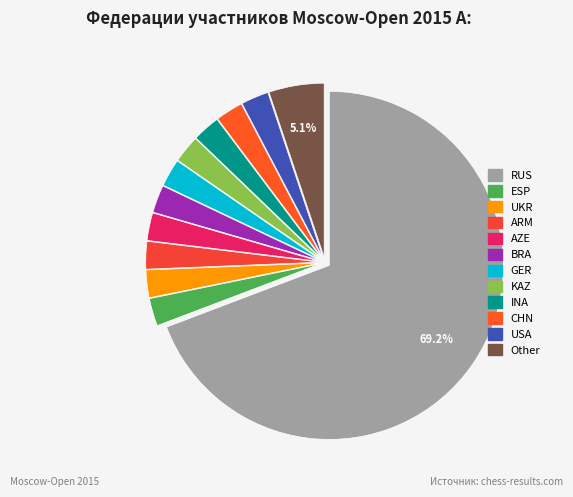

To the nearest percent, what portion does KAZ represent?

3%